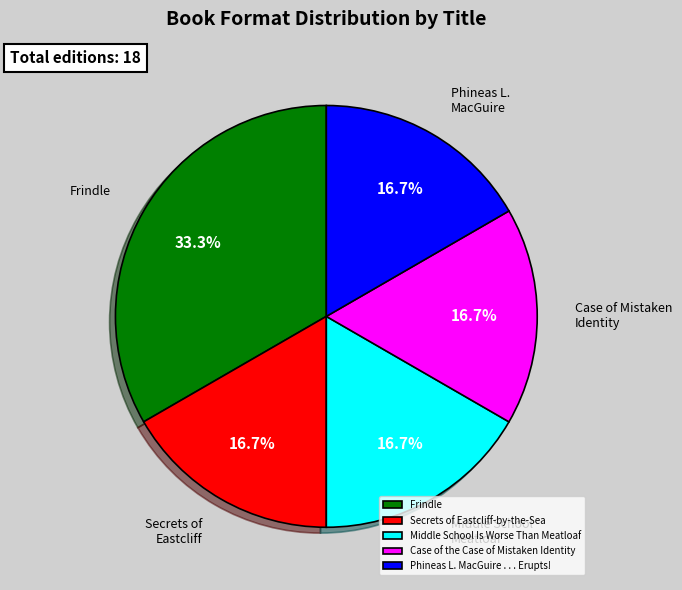

How many segments does this pie chart have?

5